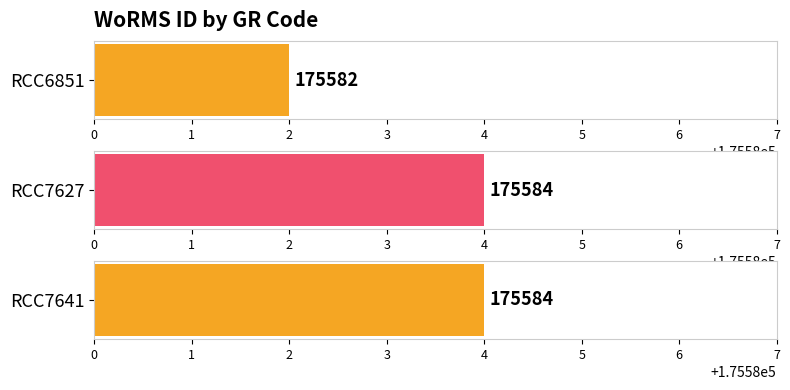

What is the value of the 2nd bar from the left?

175584